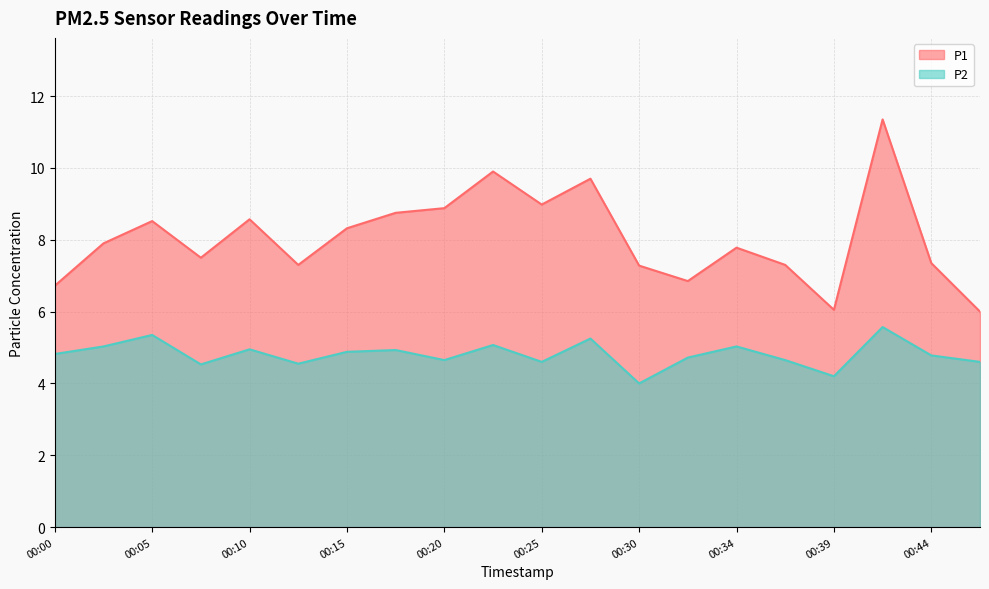

List the series in order of their overall mean, highest first.

P1, P2